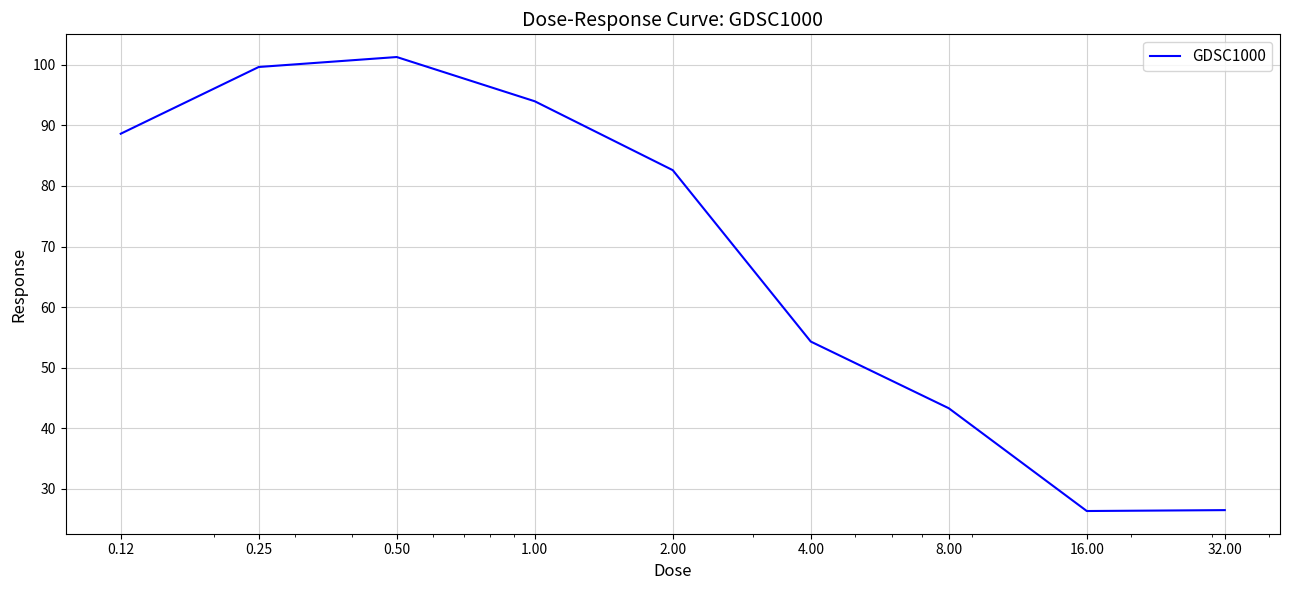

What is the average value?

68.5